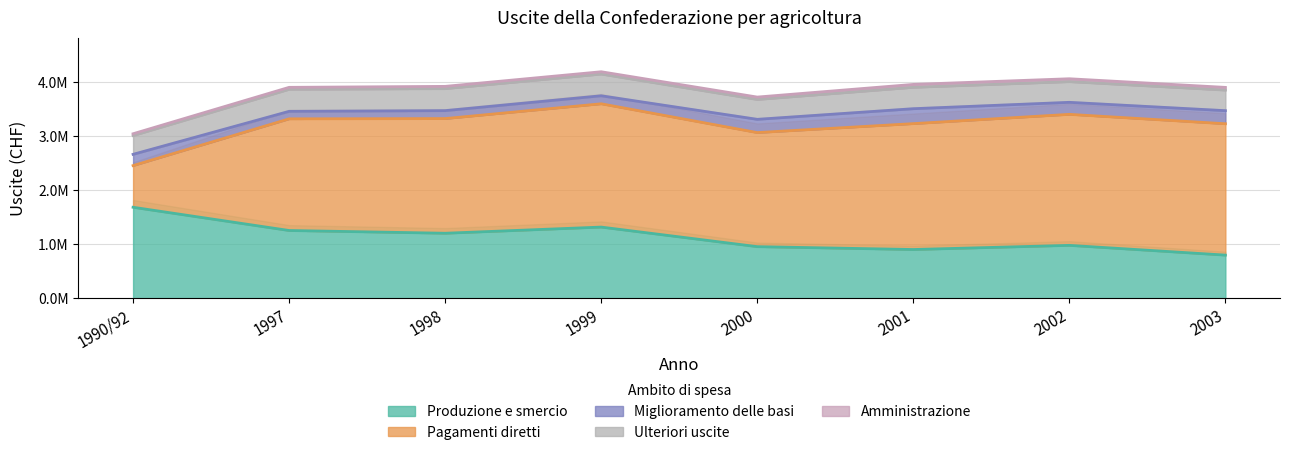

Which series has the largest total across all categories?

Pagamenti diretti